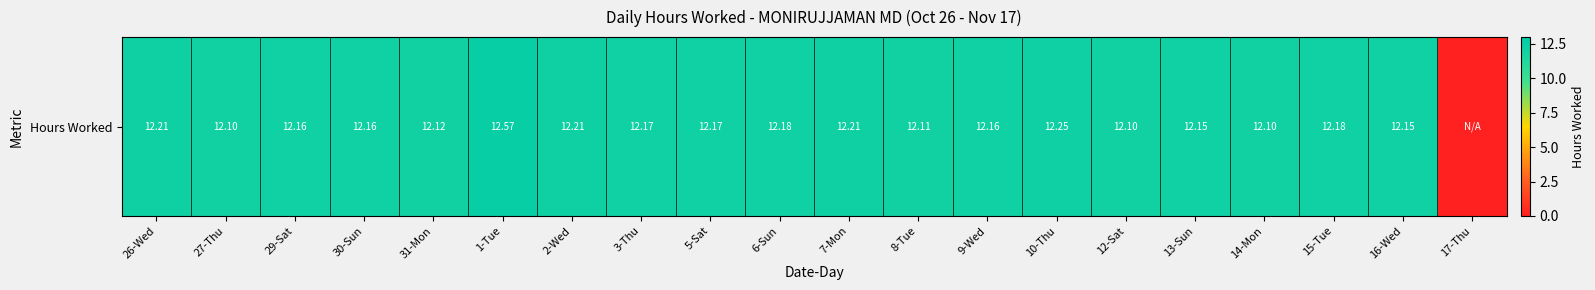

Rank the categories by value from highest to lowest.

1-Tue, 10-Thu, 26-Wed, 2-Wed, 7-Mon, 6-Sun, 15-Tue, 3-Thu, 5-Sat, 29-Sat, 30-Sun, 9-Wed, 13-Sun, 16-Wed, 31-Mon, 8-Tue, 27-Thu, 12-Sat, 14-Mon, 17-Thu